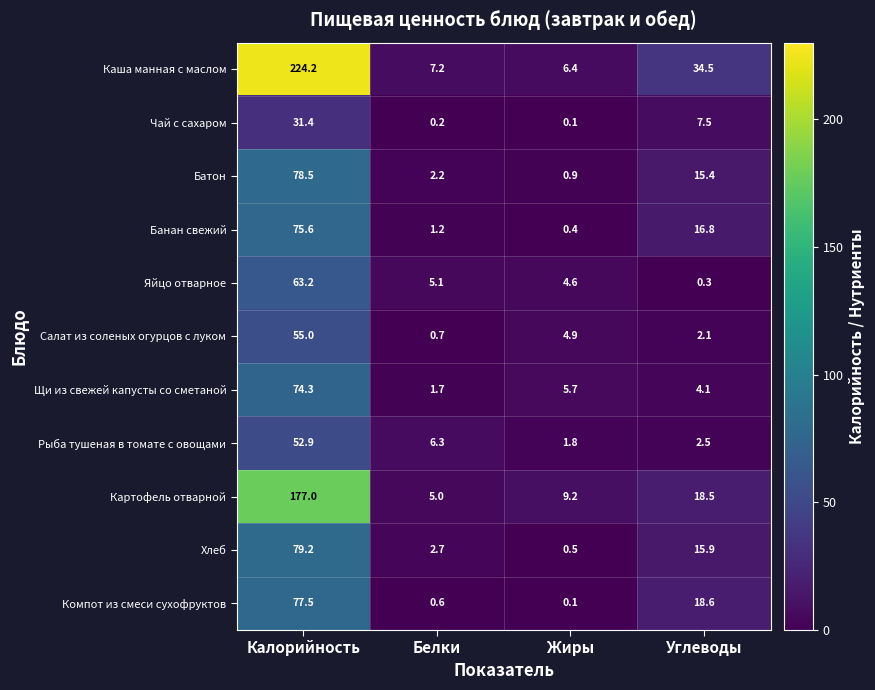

List the series in order of their peak value, lowest first.

Чай с сахаром, Рыба тушеная в томате с овощами, Салат из соленых огурцов с луком, Яйцо отварное, Щи из свежей капусты со сметаной, Банан свежий, Компот из смеси сухофруктов, Батон, Хлеб, Картофель отварной, Каша манная с маслом